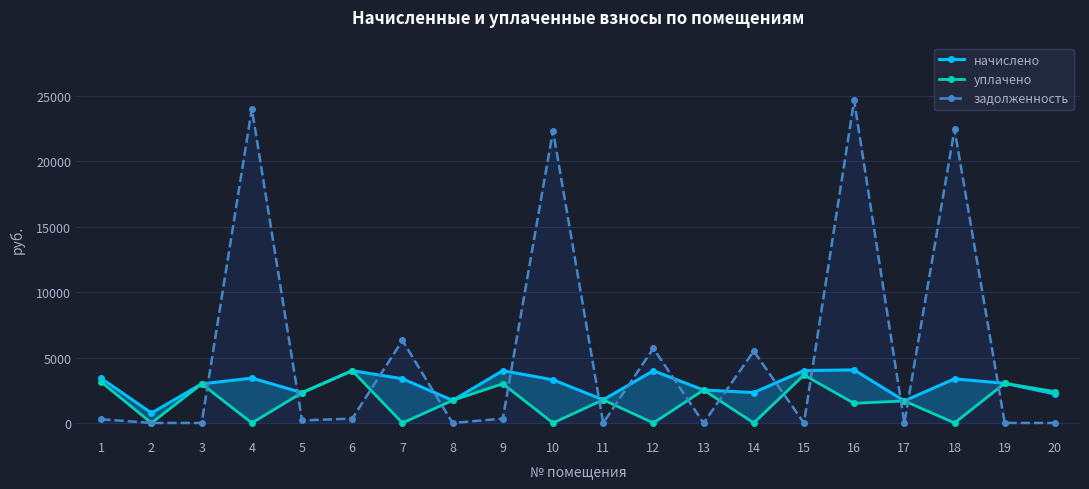

How many distinct data groups are displayed?

3